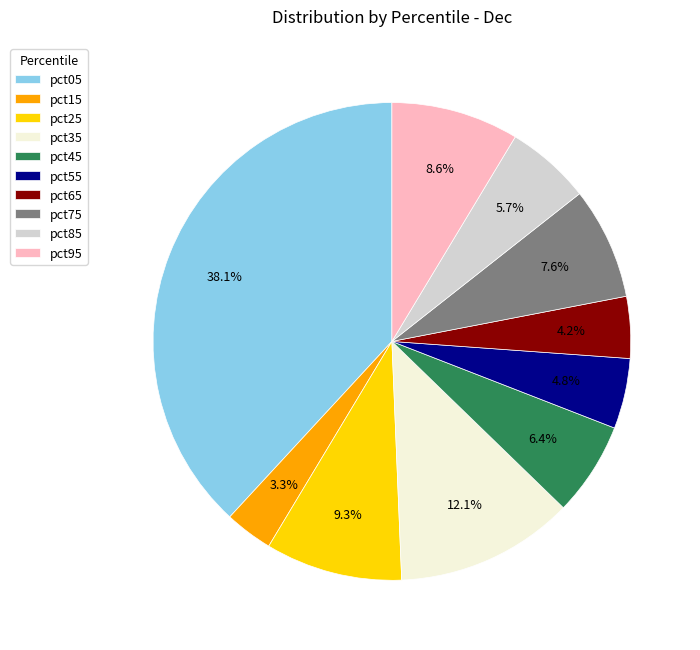

What percentage is NOT represented by pct35?

87.9%